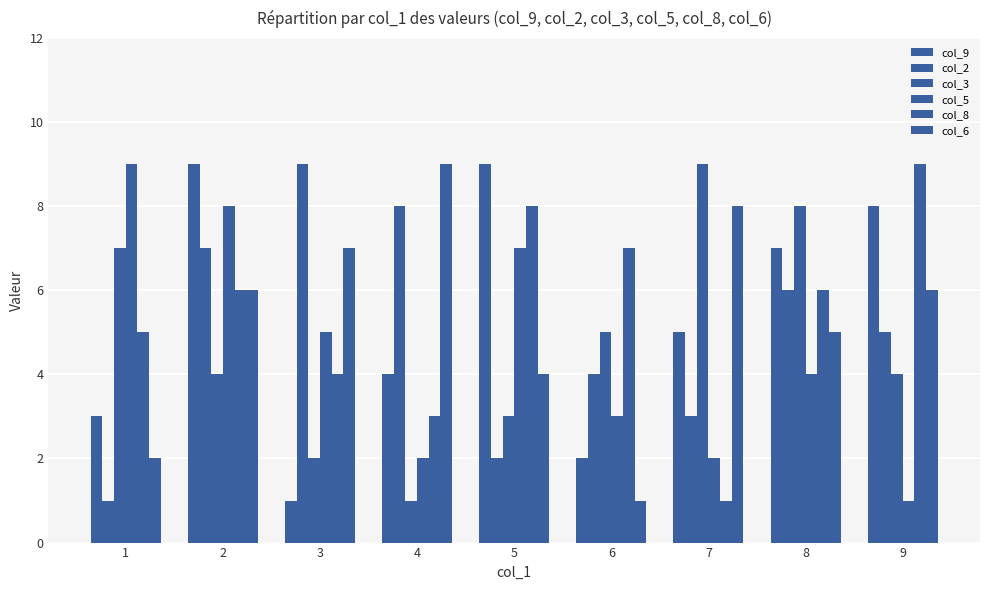

Which series has the largest total across all categories?

col_8